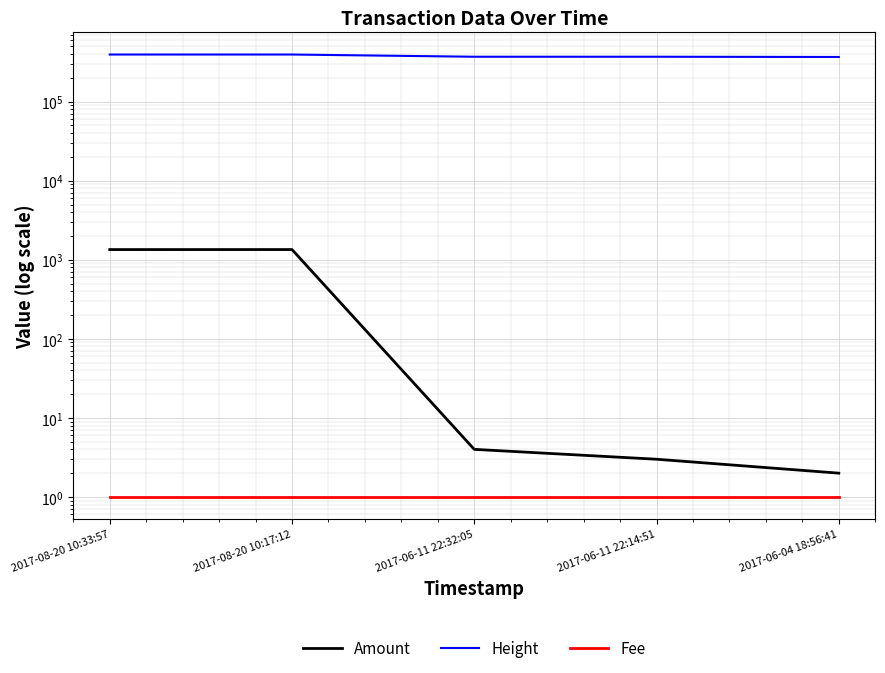

True or false: Height and Amount intersect in this chart.

False